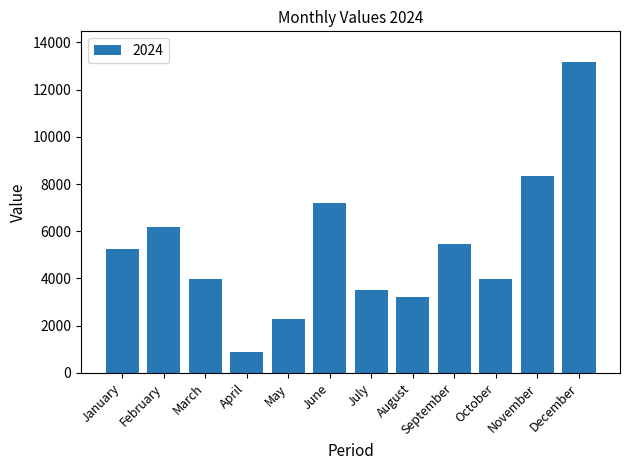

The chart shows a value of 362 at April. True or false?

False